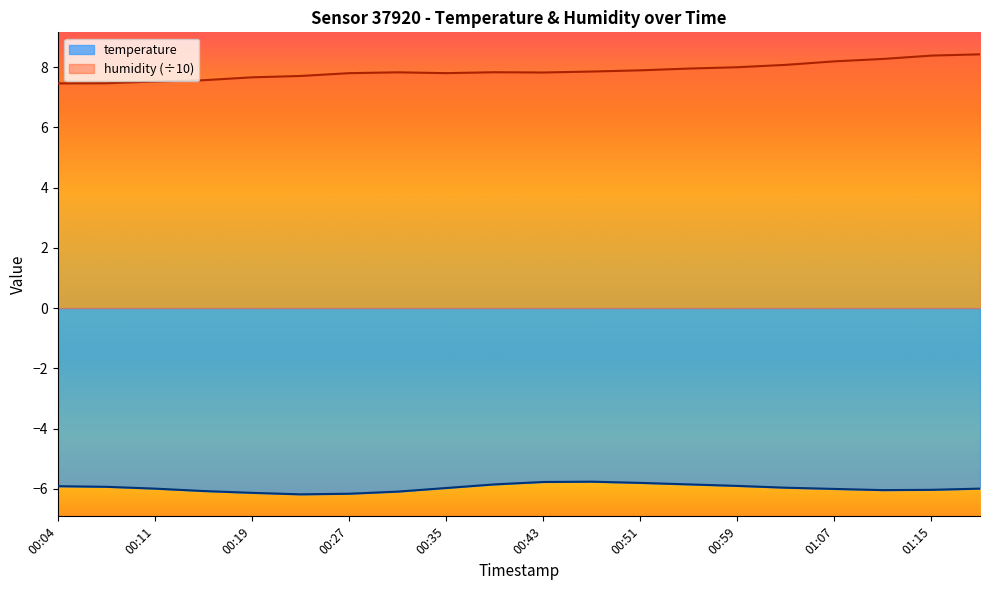

List the labels in order of humidity value, smallest first.

00:04, 00:08, 00:11, 00:15, 00:19, 00:23, 00:27, 00:35, 00:43, 00:31, 00:39, 00:47, 00:51, 00:55, 00:59, 01:03, 01:07, 01:11, 01:15, 01:19